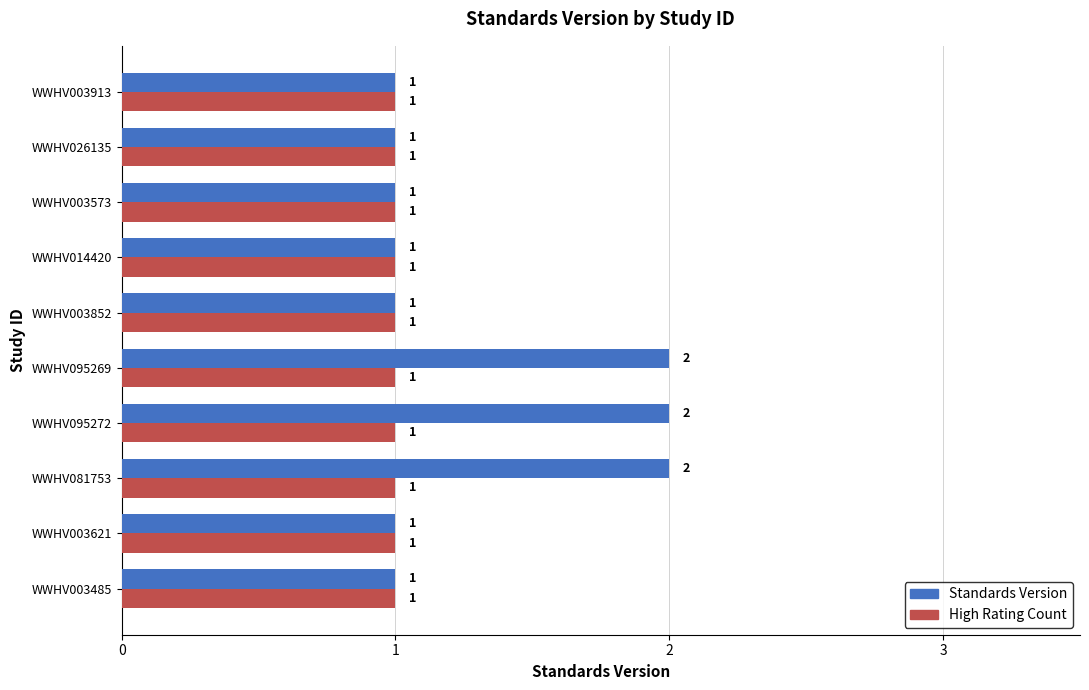

Which series has the largest total across all categories?

Standards Version